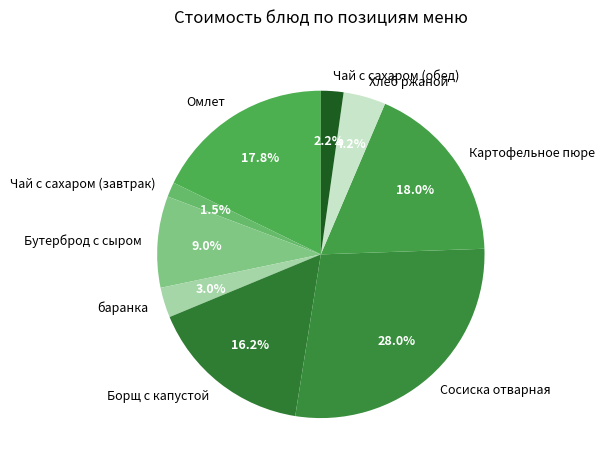

Is the sum of Сосиска отварная and баранка greater than half?

No